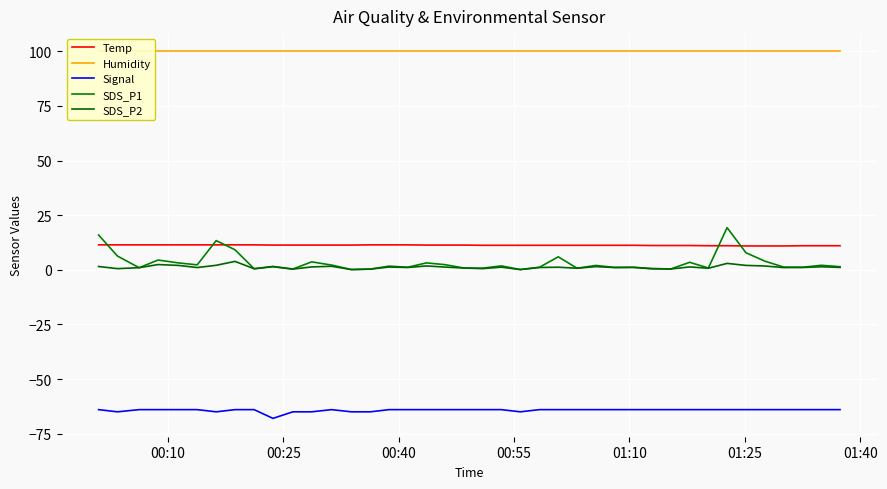

What is the highest value of the Signal series?

-64.0